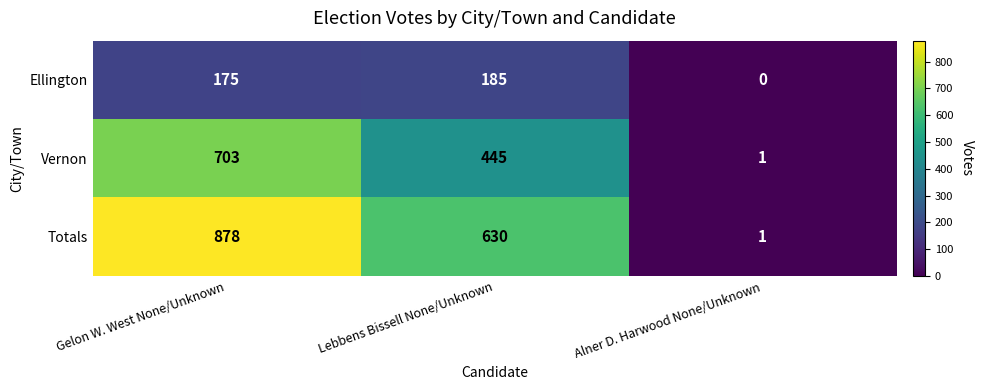

Reading right to left, extract all data points from this chart.

Ellington: Alner D. Harwood None/Unknown=0	Lebbens Bissell None/Unknown=185	Gelon W. West None/Unknown=175
Vernon: Alner D. Harwood None/Unknown=1	Lebbens Bissell None/Unknown=445	Gelon W. West None/Unknown=703
Totals: Alner D. Harwood None/Unknown=1	Lebbens Bissell None/Unknown=630	Gelon W. West None/Unknown=878